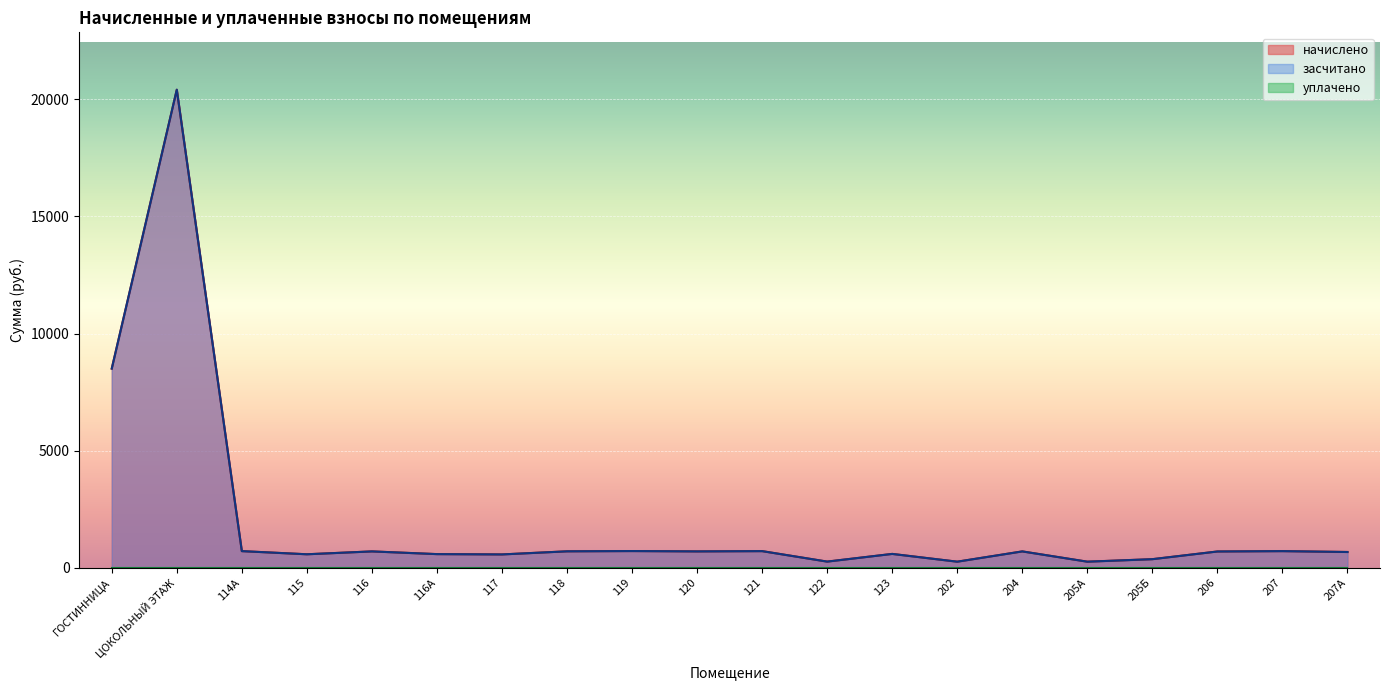

True or false: начислено and засчитано intersect in this chart.

False